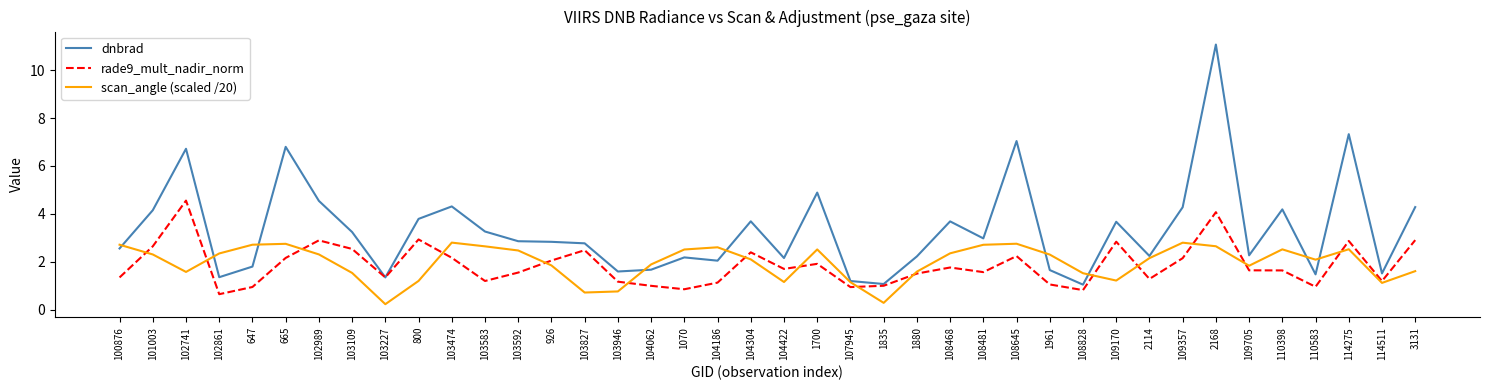

Rank the series by their maximum value, from lowest to highest.

scan_angle (scaled /20), rade9_mult_nadir_norm, dnbrad